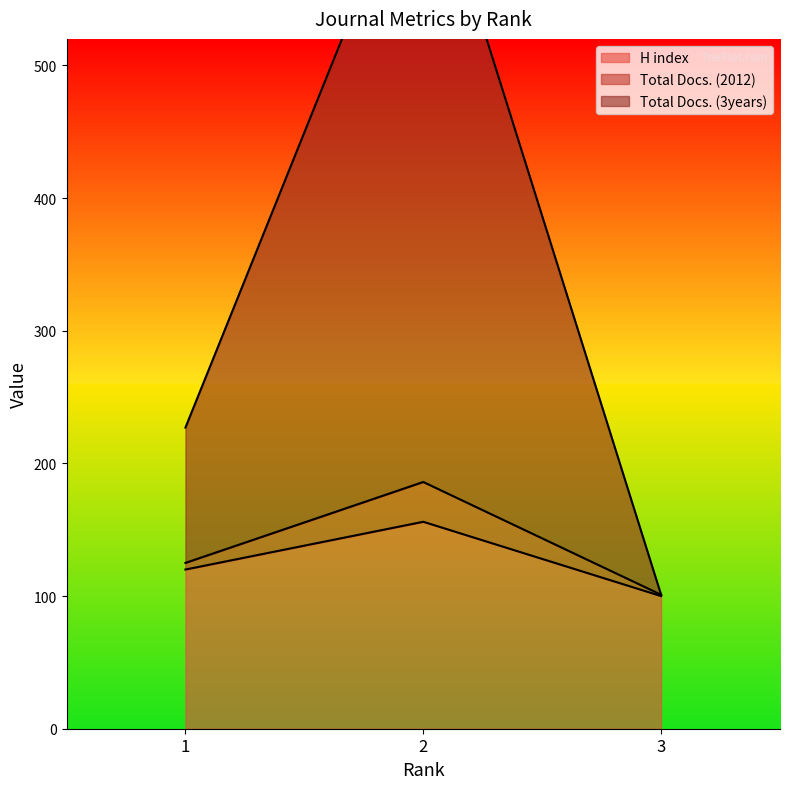

What are all the series names shown in the legend?

H index, Total Docs. (2012), Total Docs. (3years)